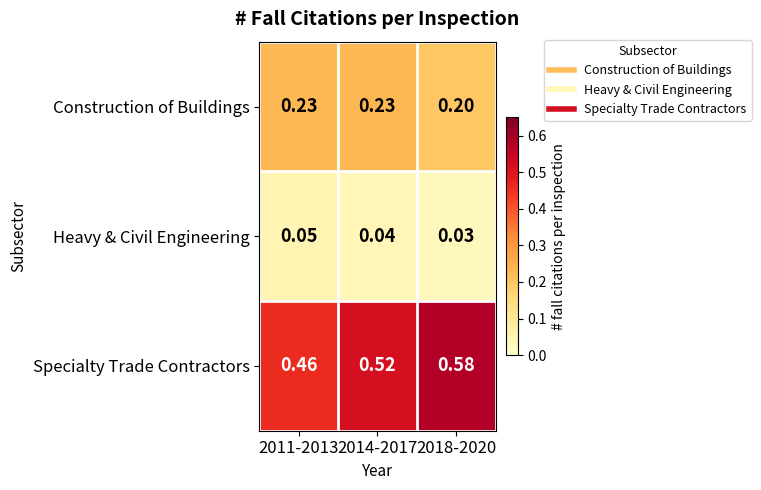

Rank the series at 2011-2013 from highest to lowest value.

Specialty Trade Contractors, Construction of Buildings, Heavy & Civil Engineering